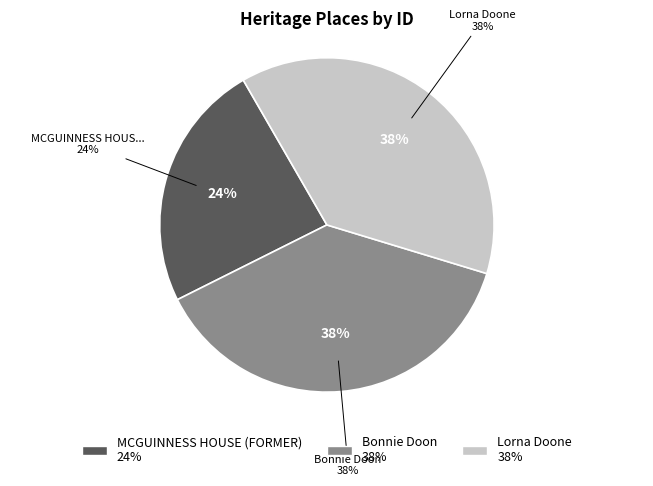

How much of the chart is everything except Lorna Doone?

62.0%